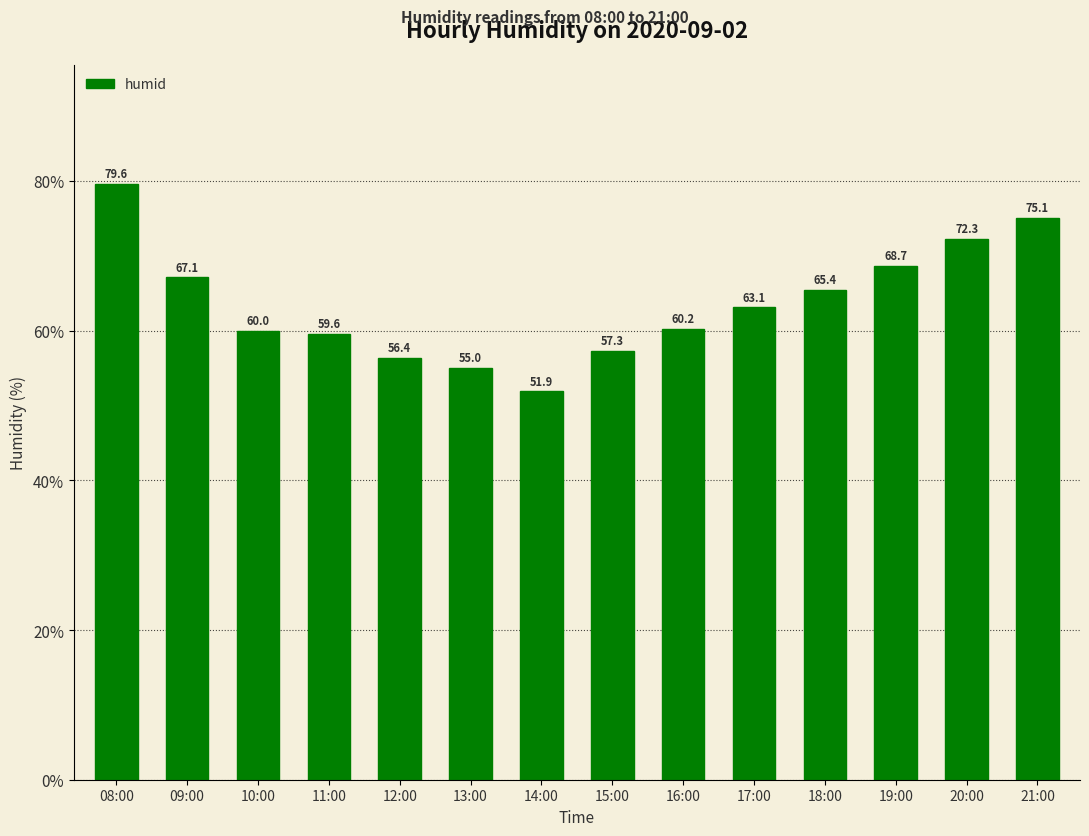

What is the smallest value displayed?

51.9